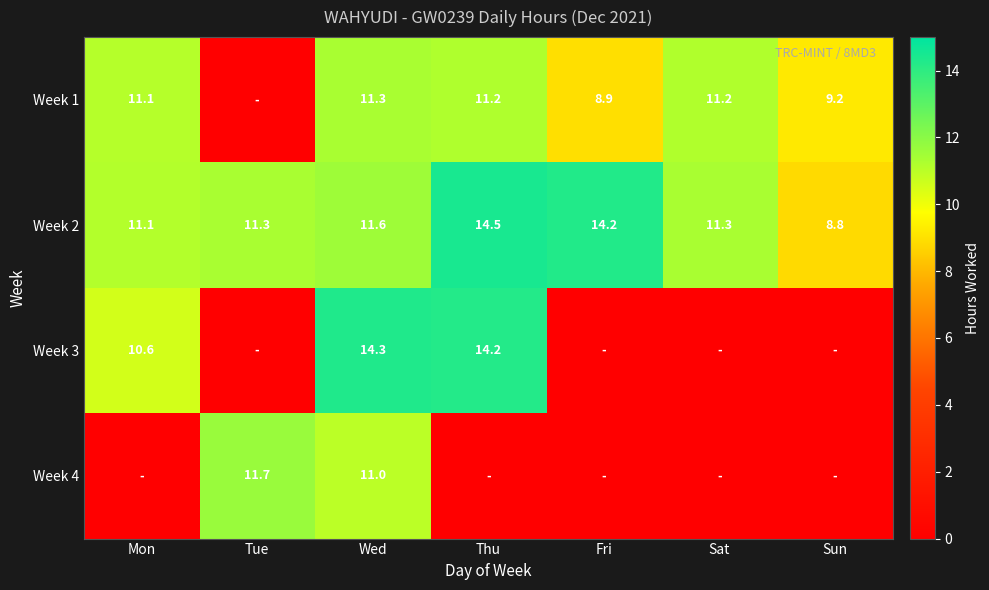

The value of Week 2 at Sun is 2.0. True or false?

False